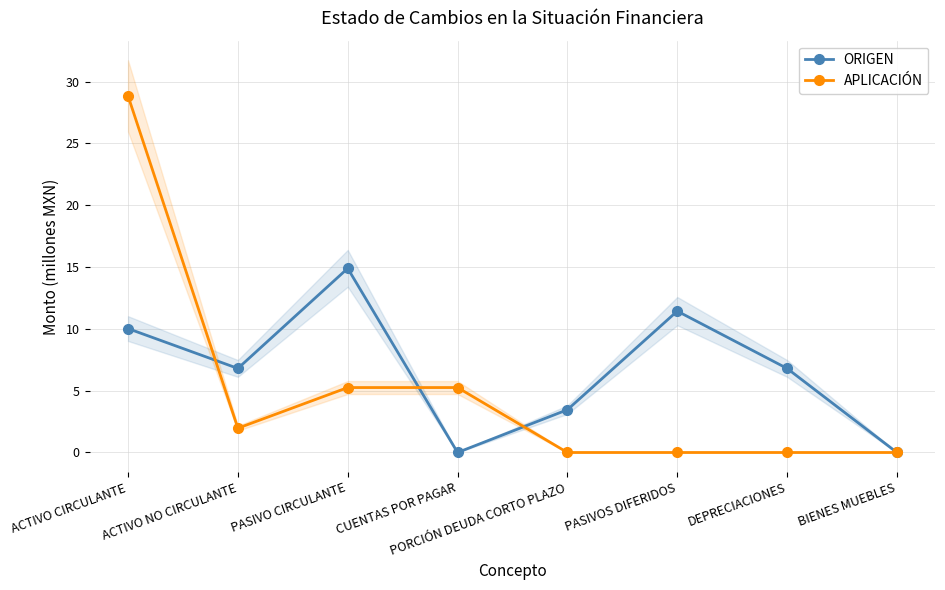

Rank the categories by APLICACIÓN value from lowest to highest.

PORCIÓN DEUDA CORTO PLAZO, PASIVOS DIFERIDOS, DEPRECIACIONES, BIENES MUEBLES, ACTIVO NO CIRCULANTE, PASIVO CIRCULANTE, CUENTAS POR PAGAR, ACTIVO CIRCULANTE